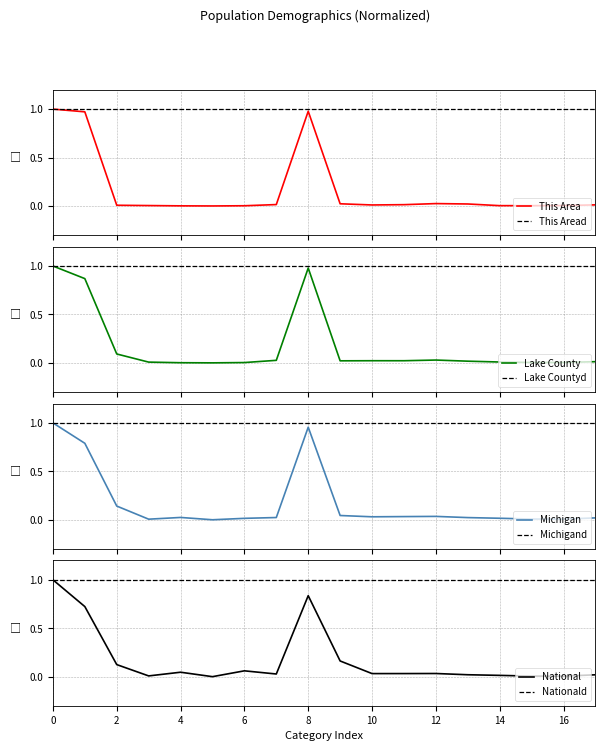

The national series shows 0.0 at 4. True or false?

False